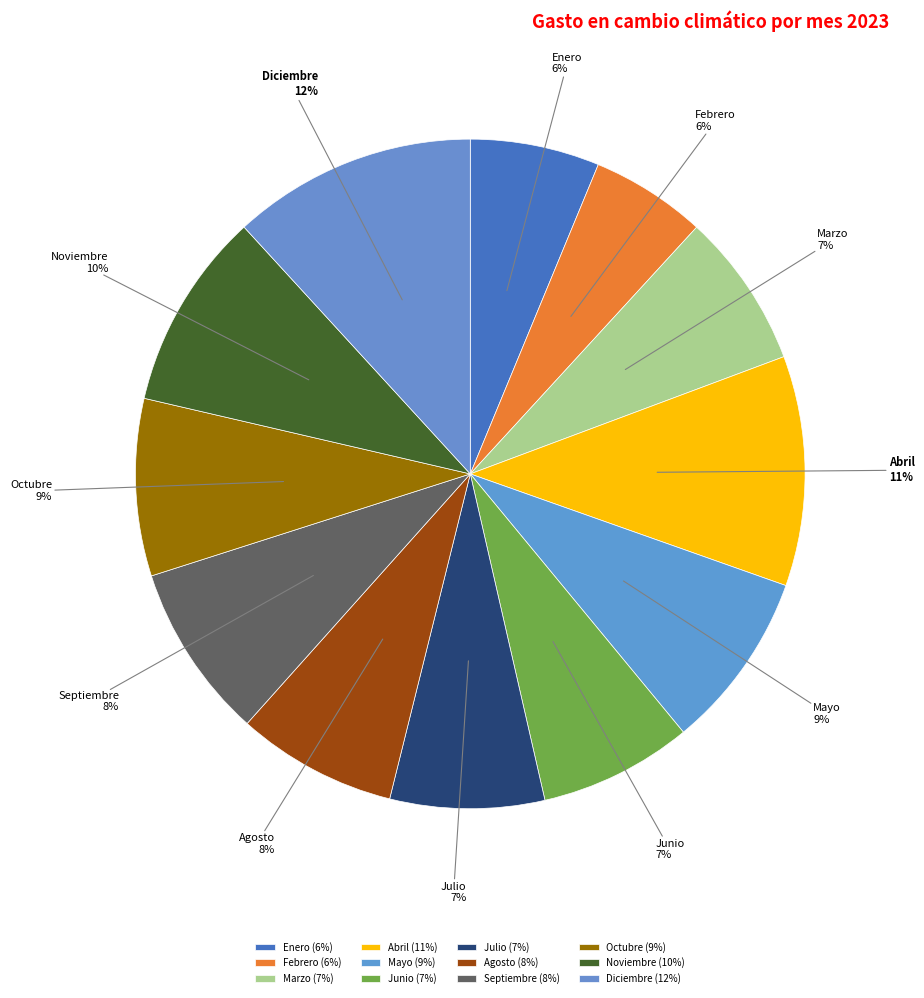

Is it true that Septiembre is 8% of the pie?

True